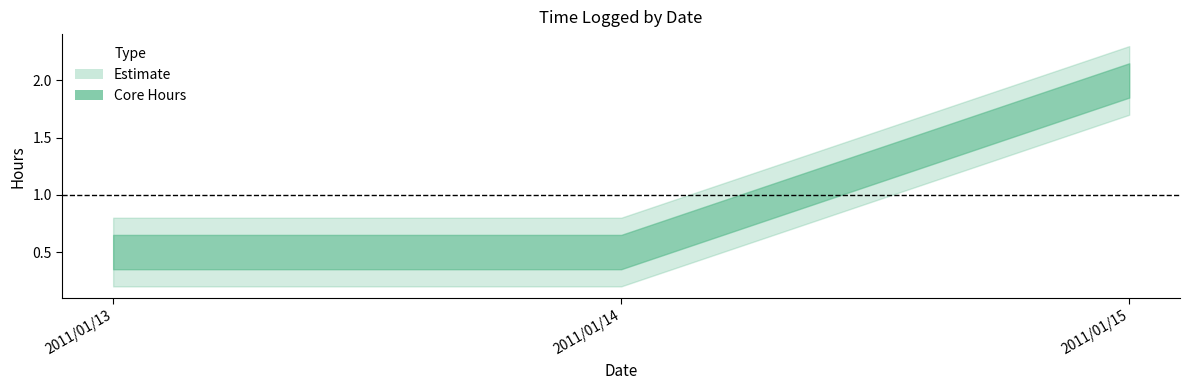

How many lines are shown in the chart?

1